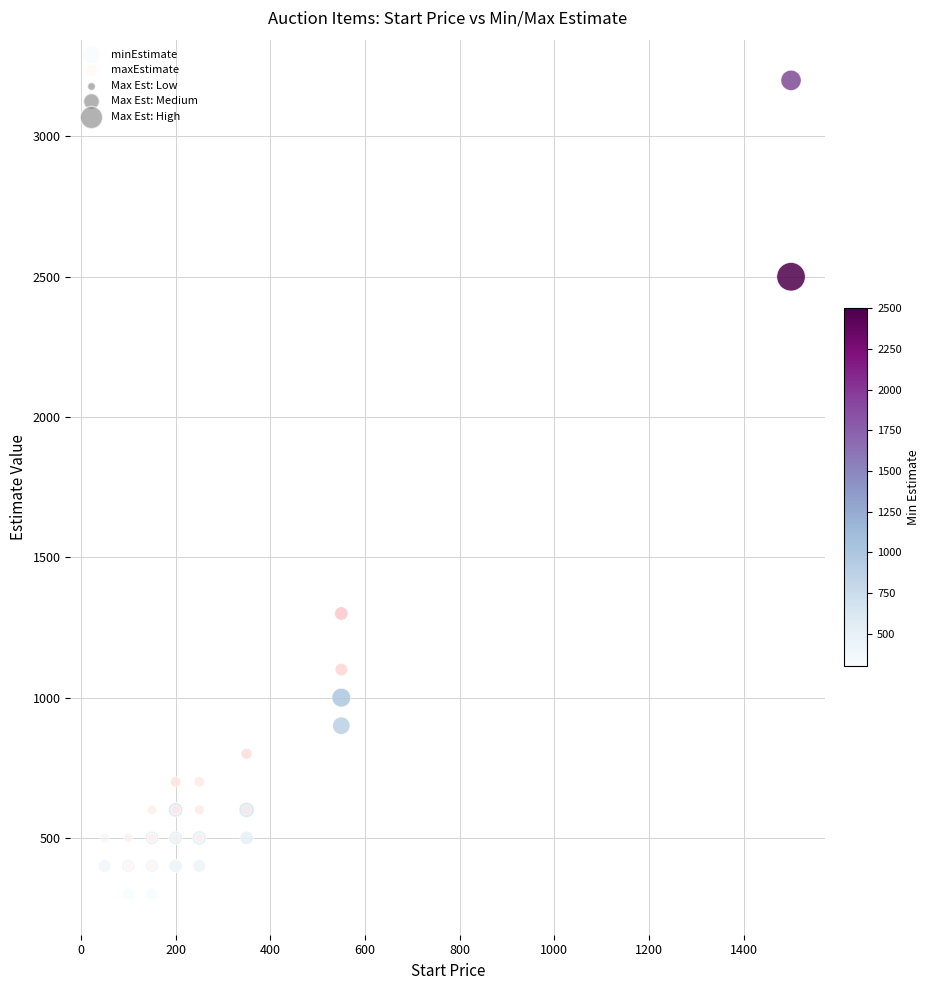

Which series reaches the minimum Y coordinate?

minEstimate